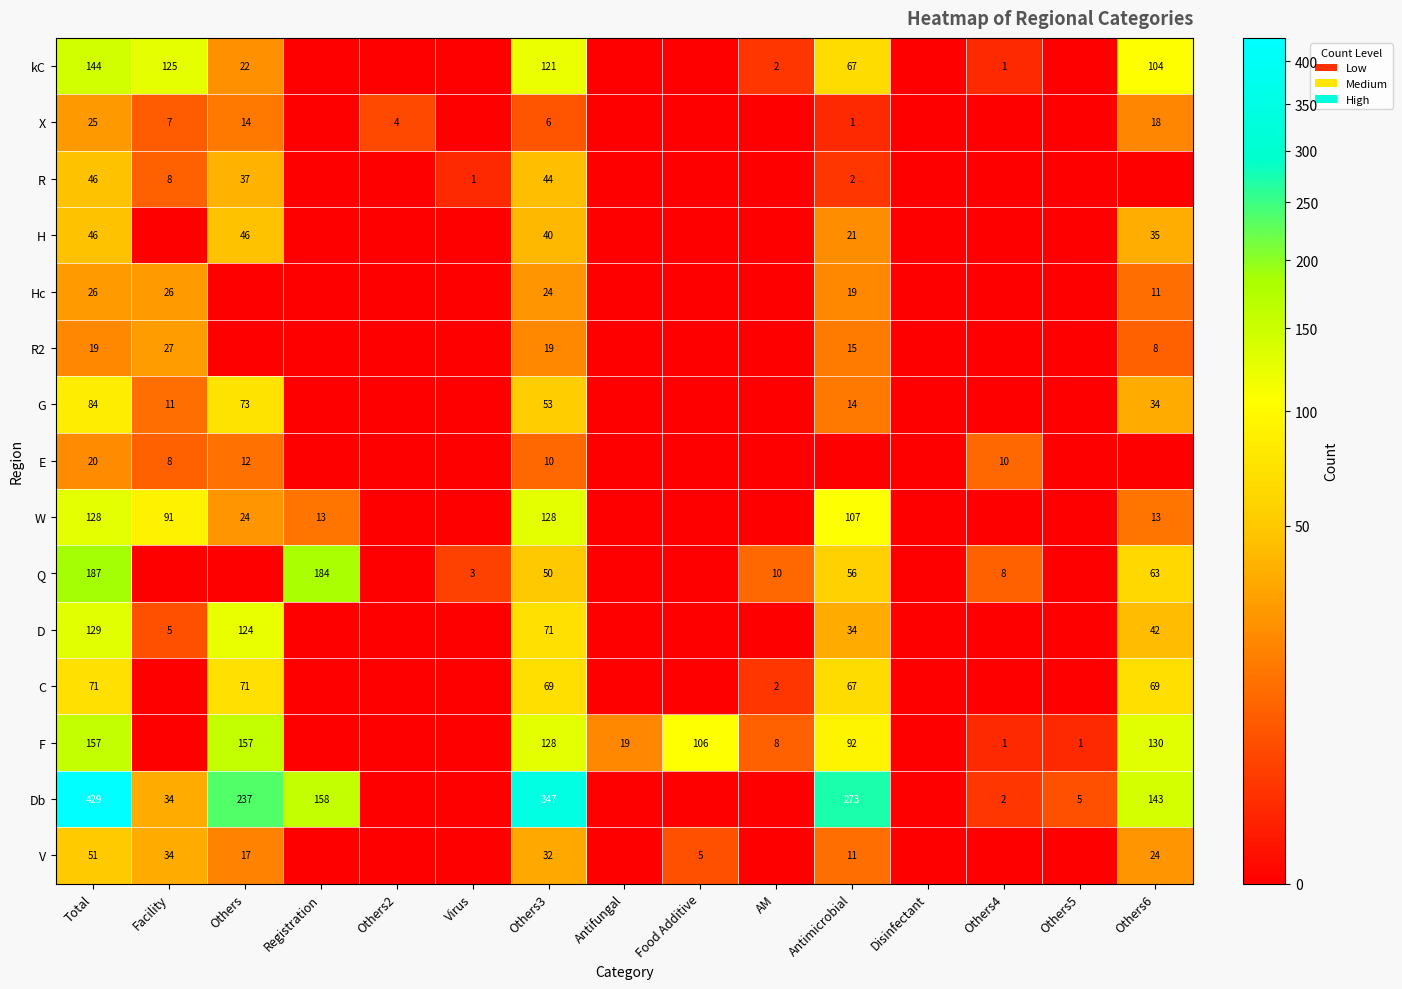

Is it true that F equals 2 at Others4?

False